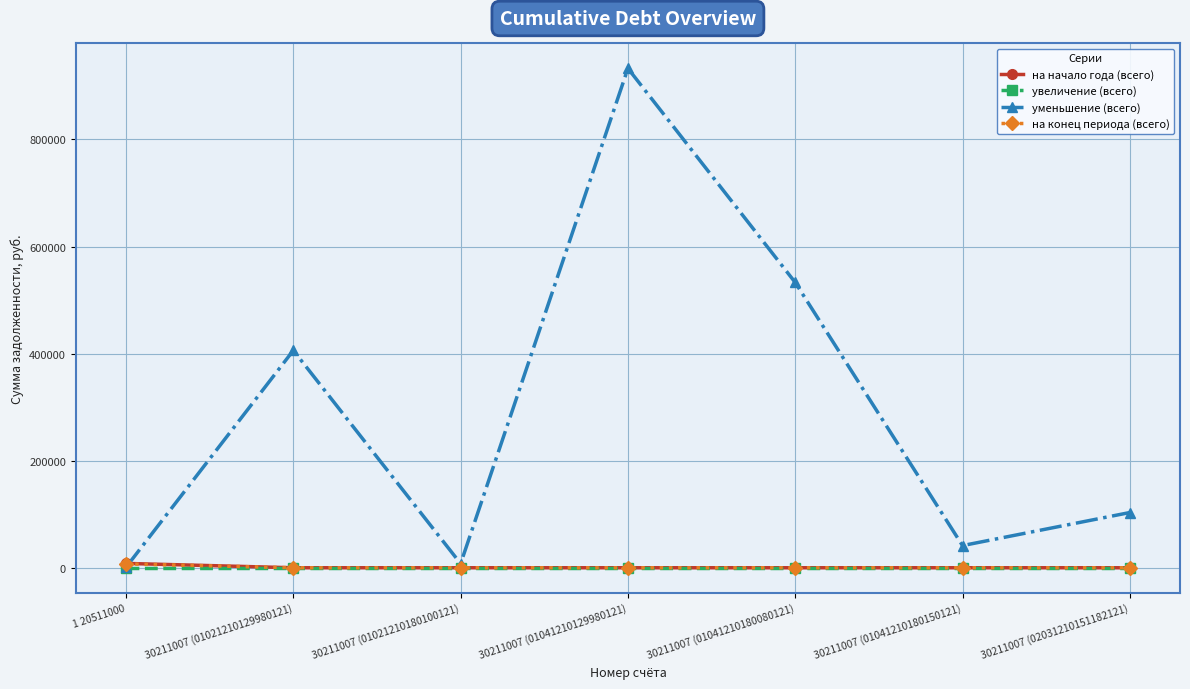

At how many categories does at least one series exceed 118411?

3